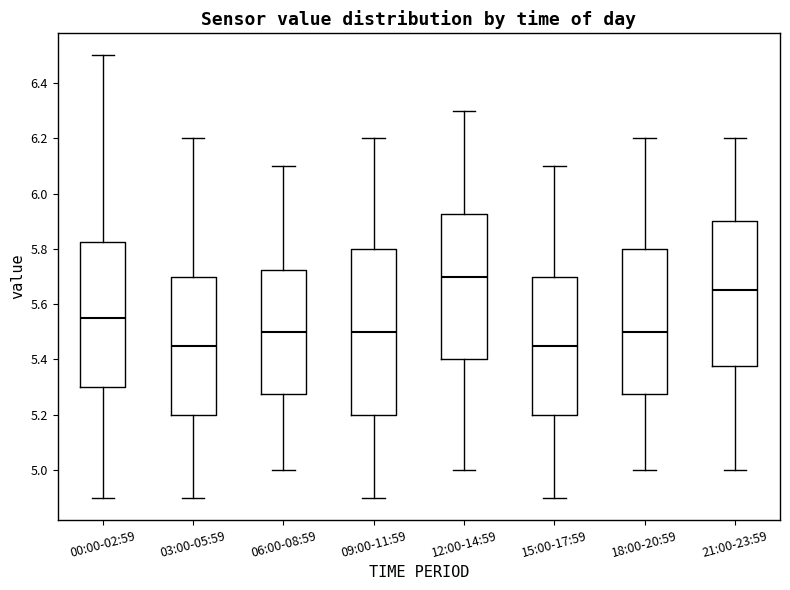

Where is the upper edge of the box for 18:00-20:59 on the y-axis? The values are not printed on the chart, so give them approximately, as read against the axis.

5.80